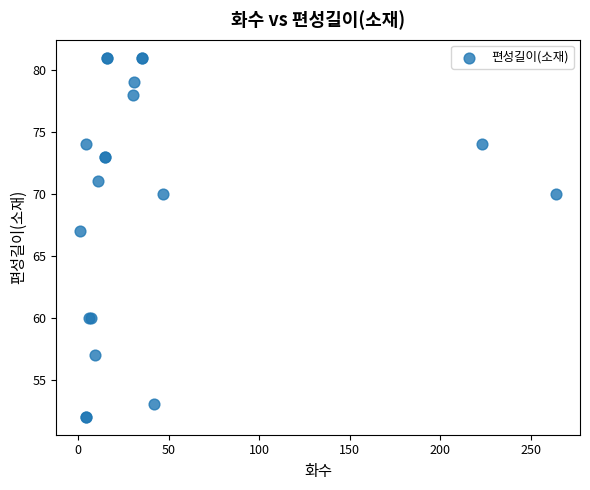

What Y value in the scatter plot is closest to 66?

67